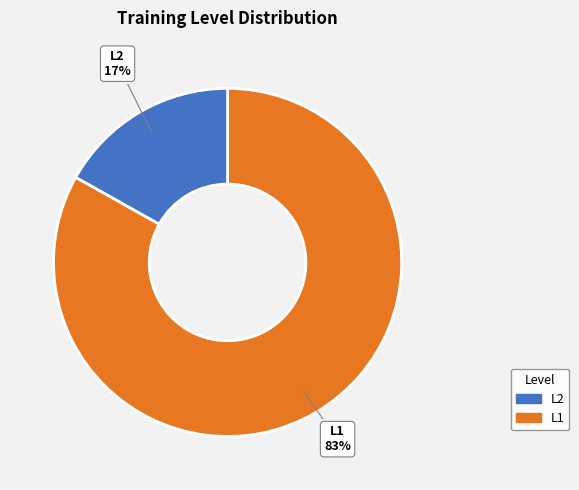

To the nearest percent, what is the average slice percentage?

50%